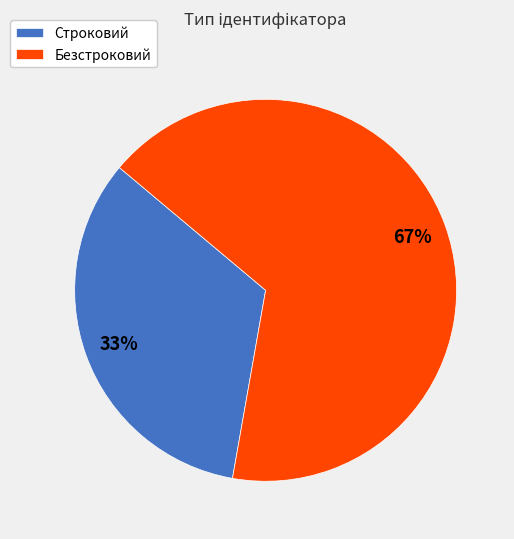

To the nearest percent, what is the average slice percentage?

50%